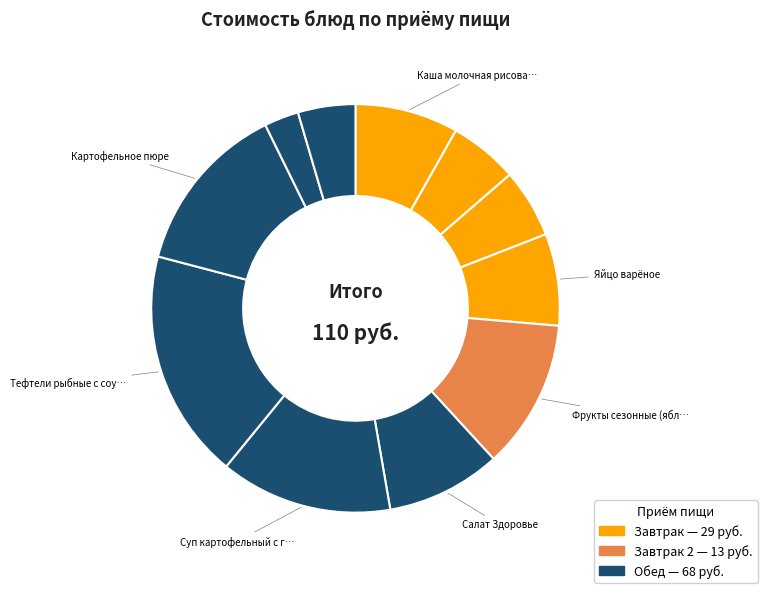

How many slices are in this pie chart?

11